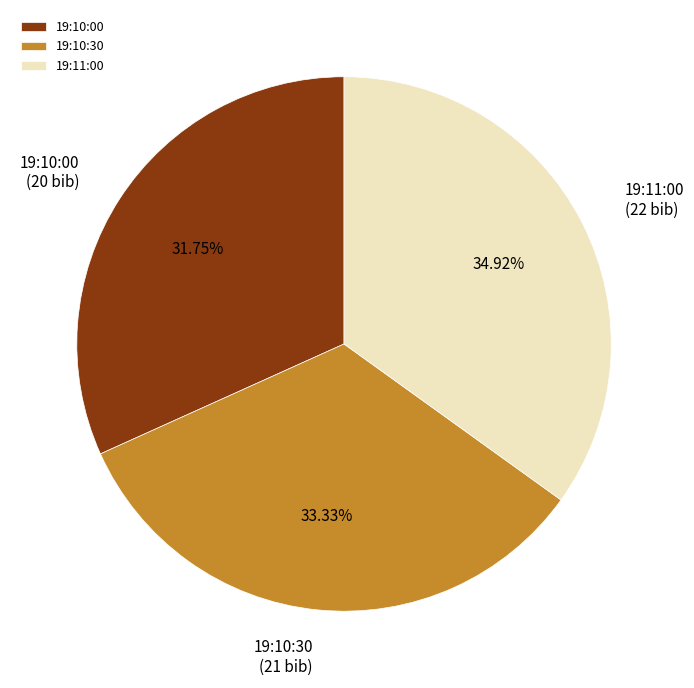

Is the sum of 19:11:00 and 19:10:00 greater than half?

Yes